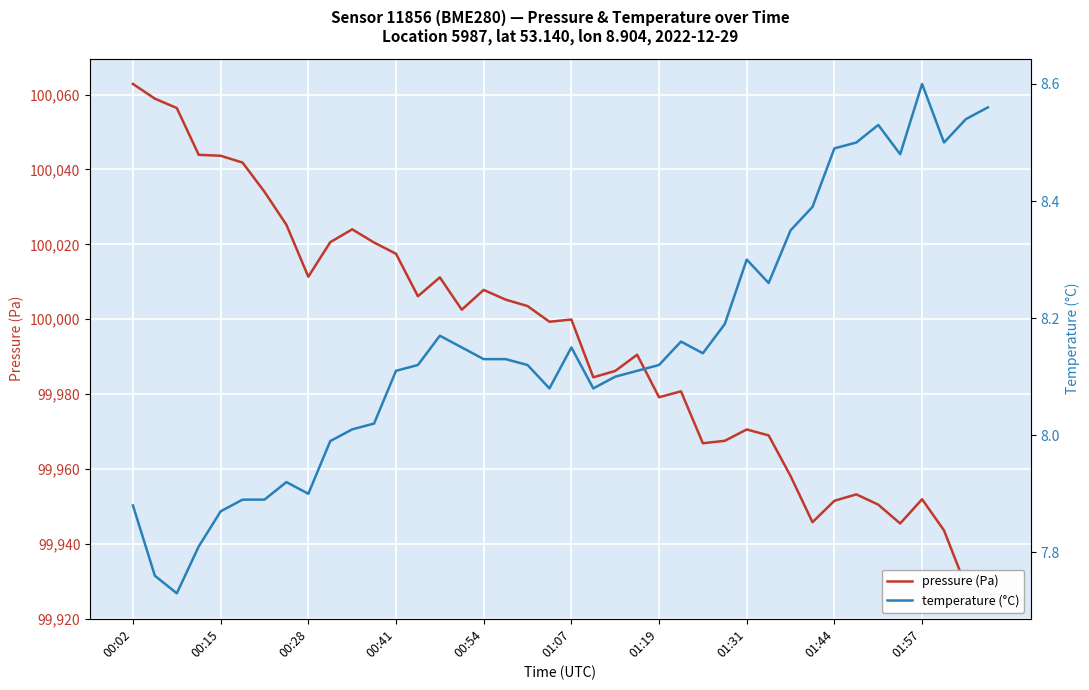

True or false: temperature (°C) has more than 2 points higher than both neighbors.

True